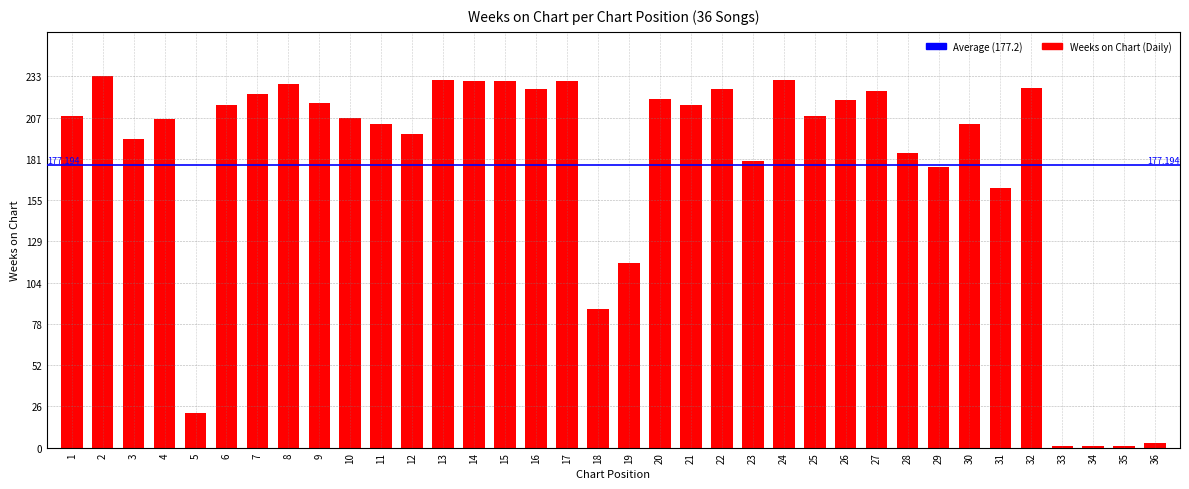

Count the number of categories in the chart.

36